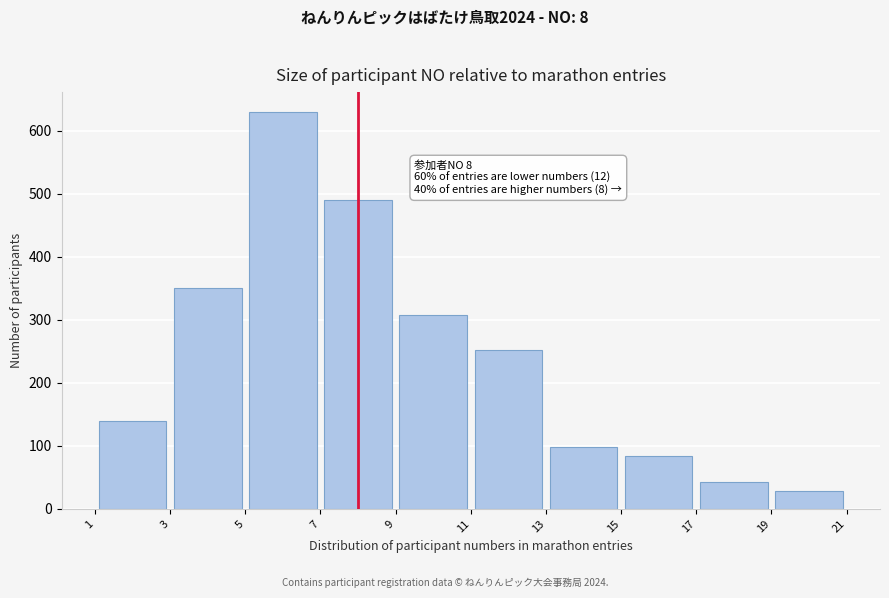

Over which range of the x-axis is the bar tallest?

5 to 7